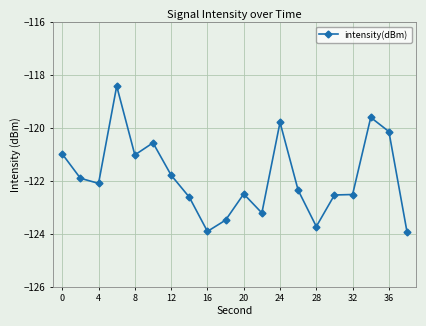

What is the greatest value displayed?

-118.4